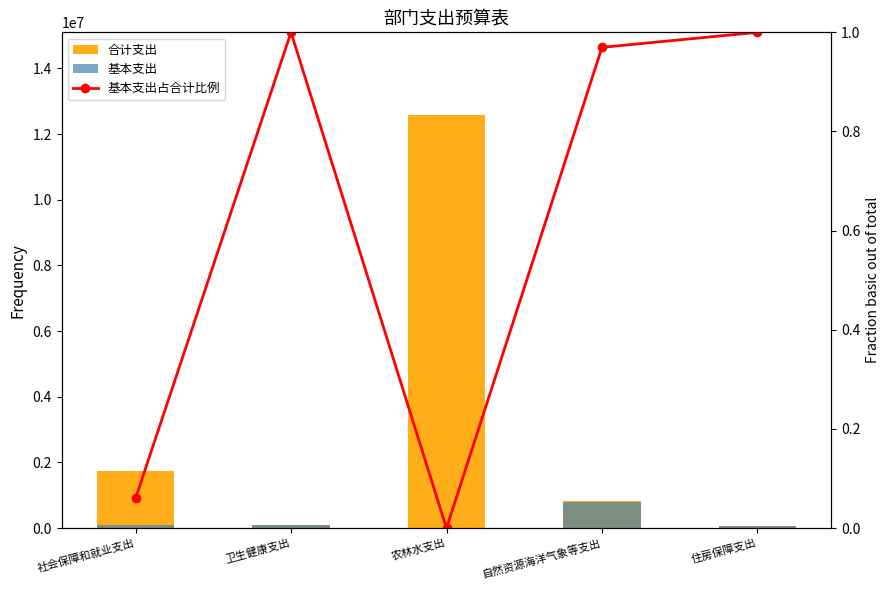

Is it true that 基本支出 equals 1066303.0 at 自然资源海洋气象等支出?

False